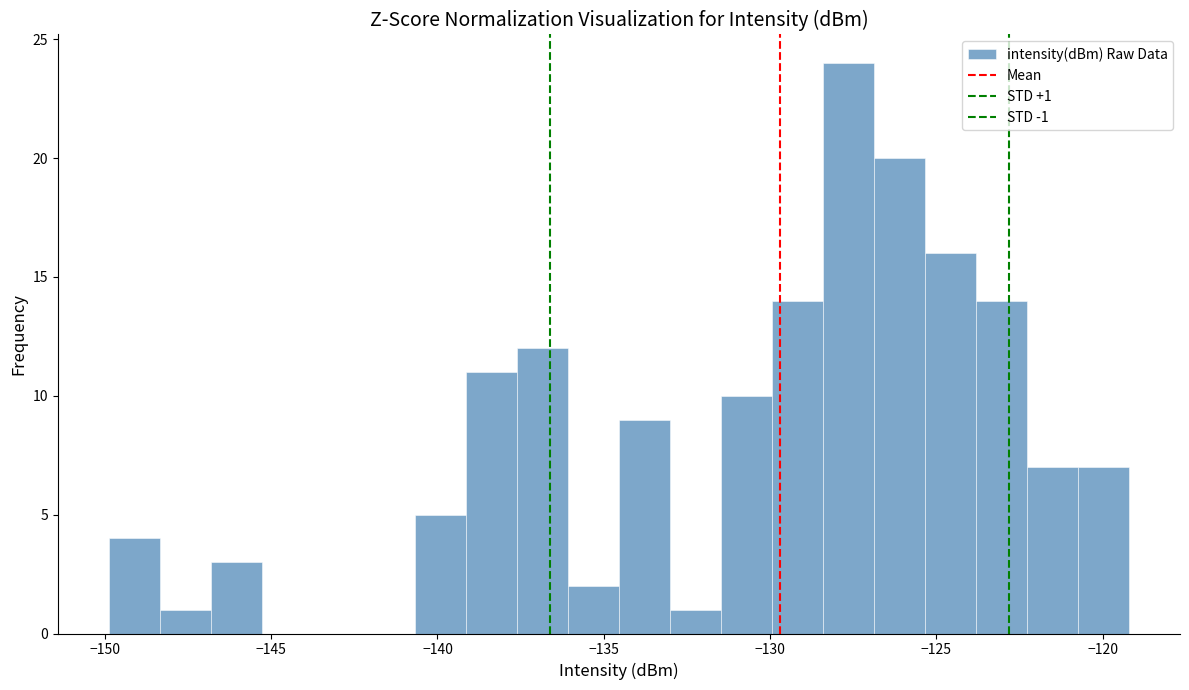

Around what value on the x-axis is the tallest bar? Give the approximate position of its centre, as read against the axis.

-127.5